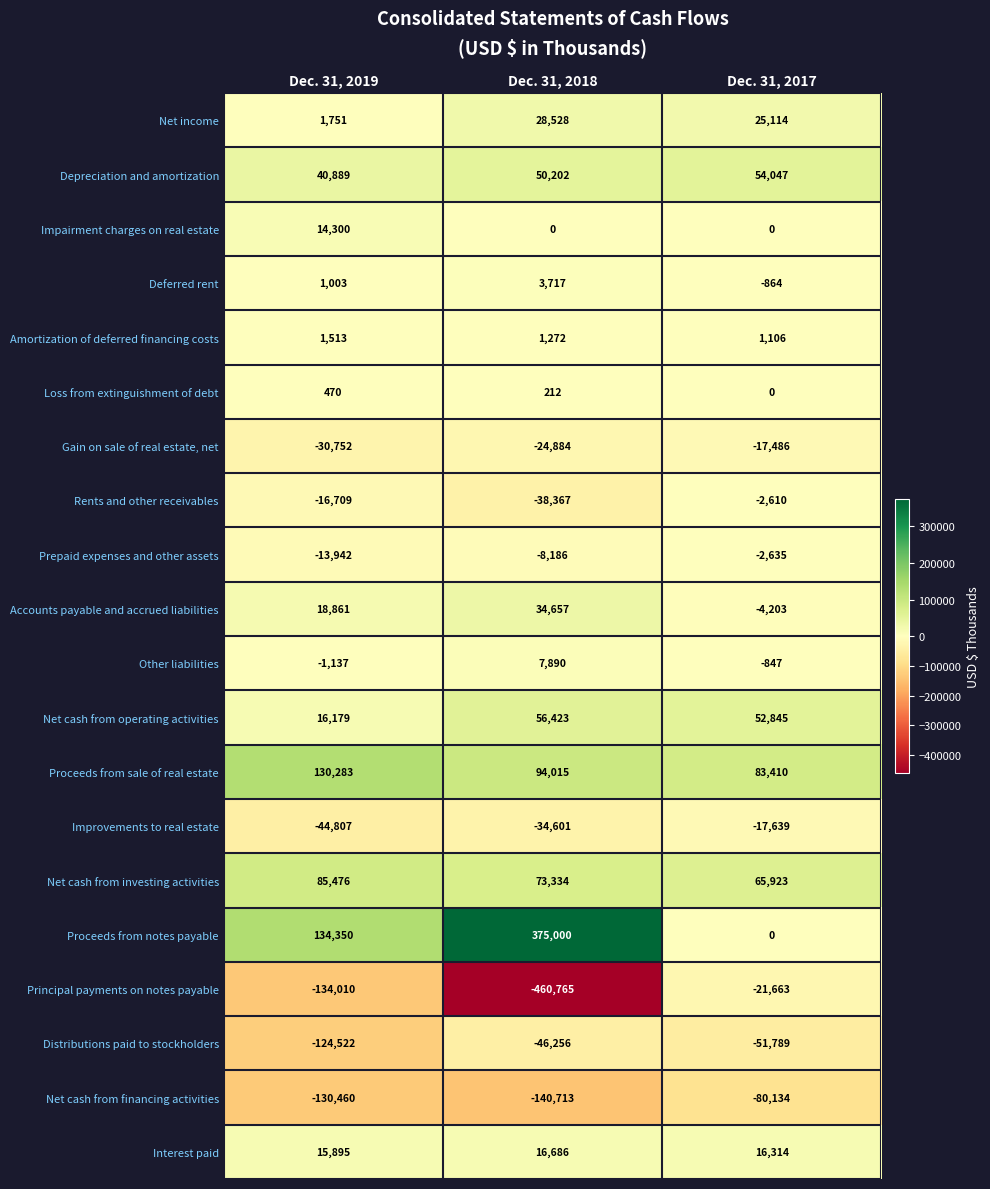

Which series has the largest total across all categories?

Proceeds from notes payable